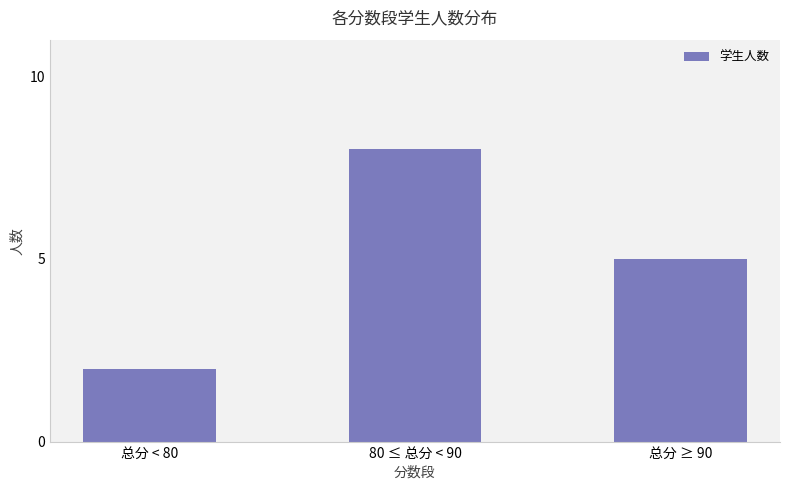

What is the change in value from 总分 < 80 to 80 ≤ 总分 < 90?

+6